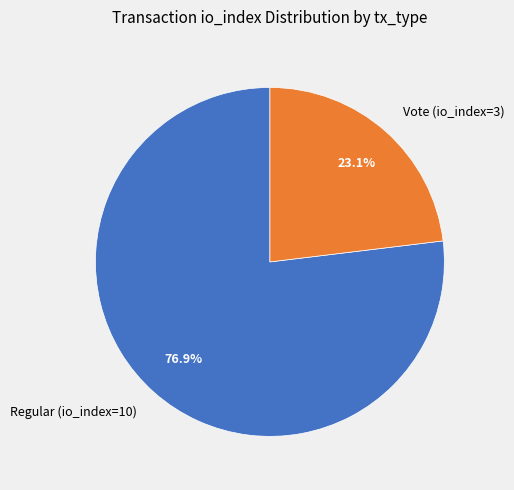

Which has a higher value, Vote (io_index=3) or Regular (io_index=10)?

Regular (io_index=10)